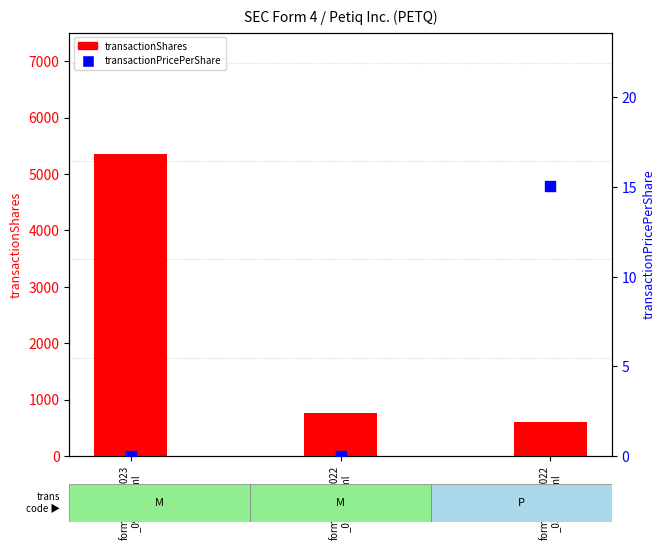

Which series contains the lowest Y value?

transactionPricePerShare